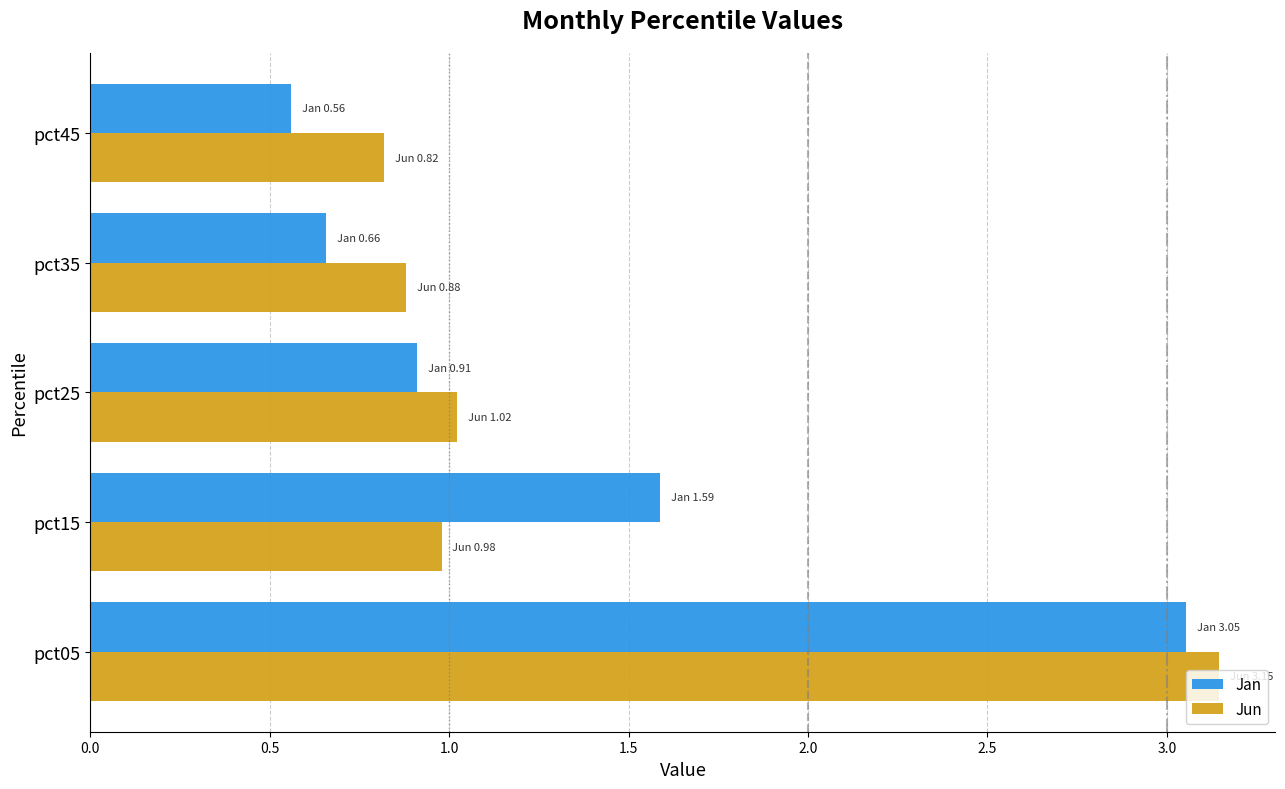

The Jun series shows 0.8 at pct05. True or false?

False